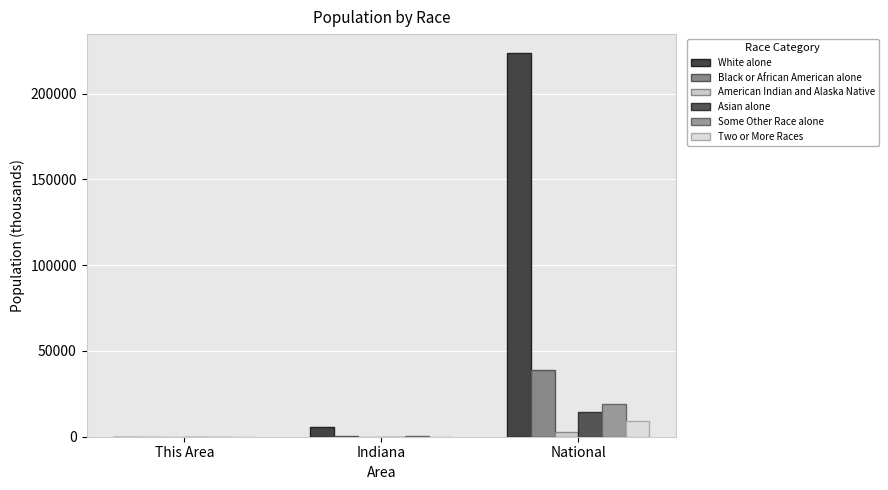

Is it true that American Indian and Alaska Native equals 2932.2 at National?

True